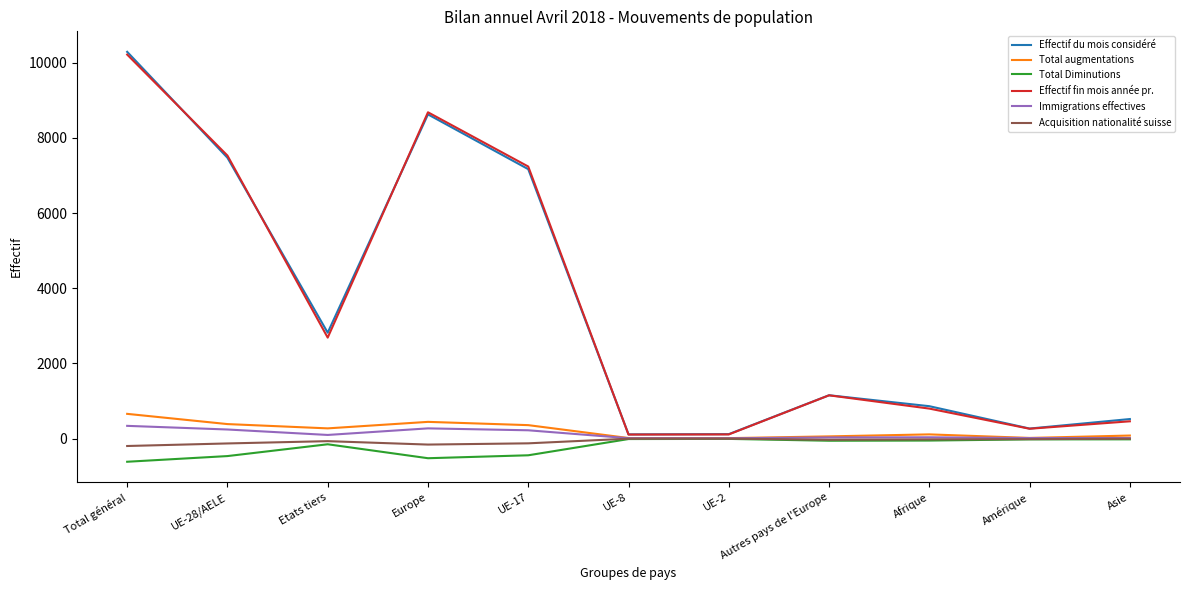

In Acquisition nationalité suisse, how many points are higher than both neighbors (excluding endpoints)?

2